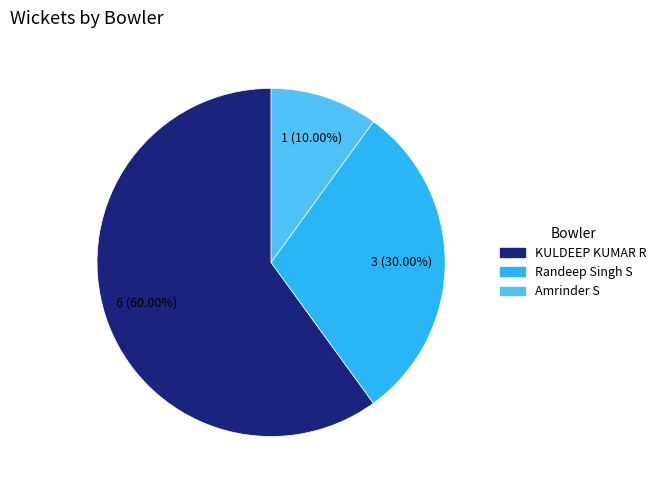

How much of the chart is everything except KULDEEP KUMAR R?

40.0%